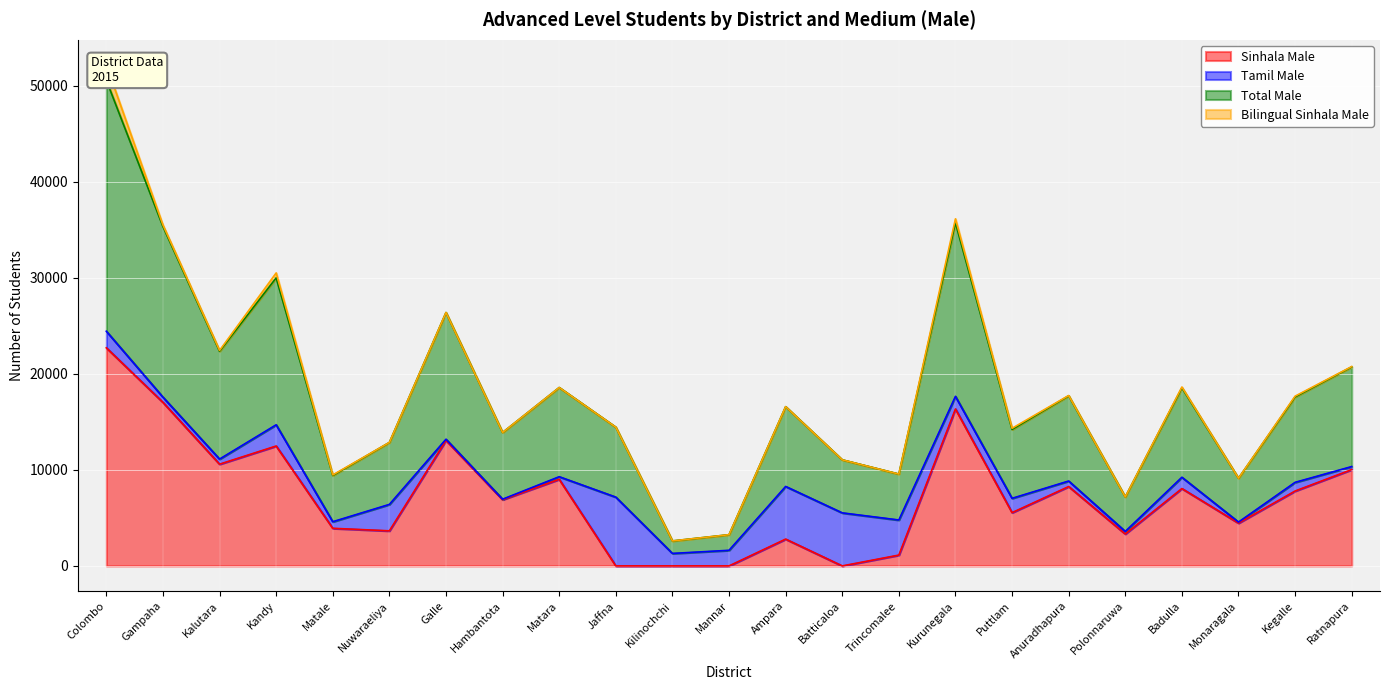

What is the label of the 4th point from the right?

Badulla